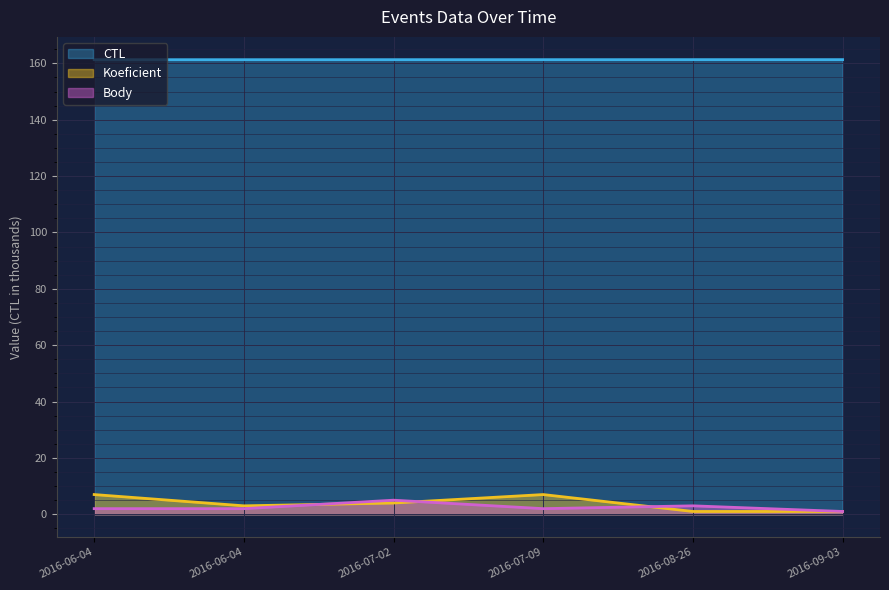

What is the value of the CTL point at the 4th from the left?

161.3